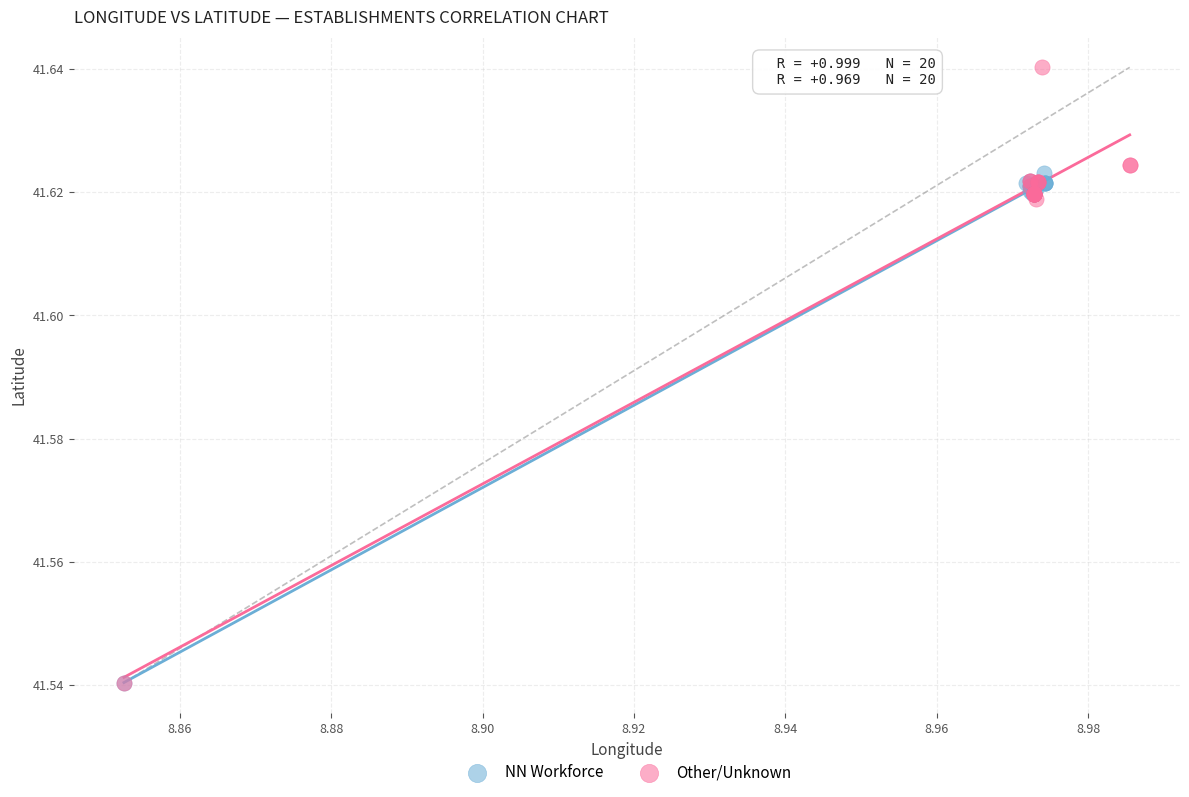

Which series has the widest spread of Y values?

Other/Unknown